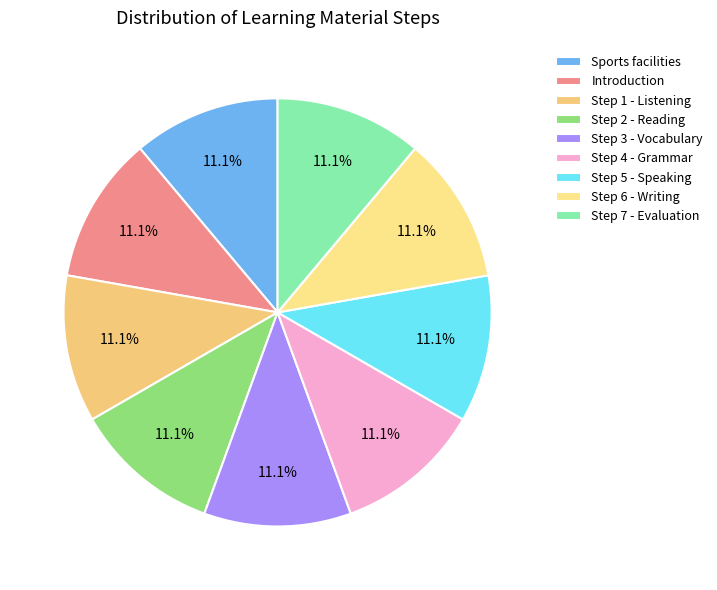

Combined, what portion of the pie is Step 6 - Writing and Sports facilities?

22.2%